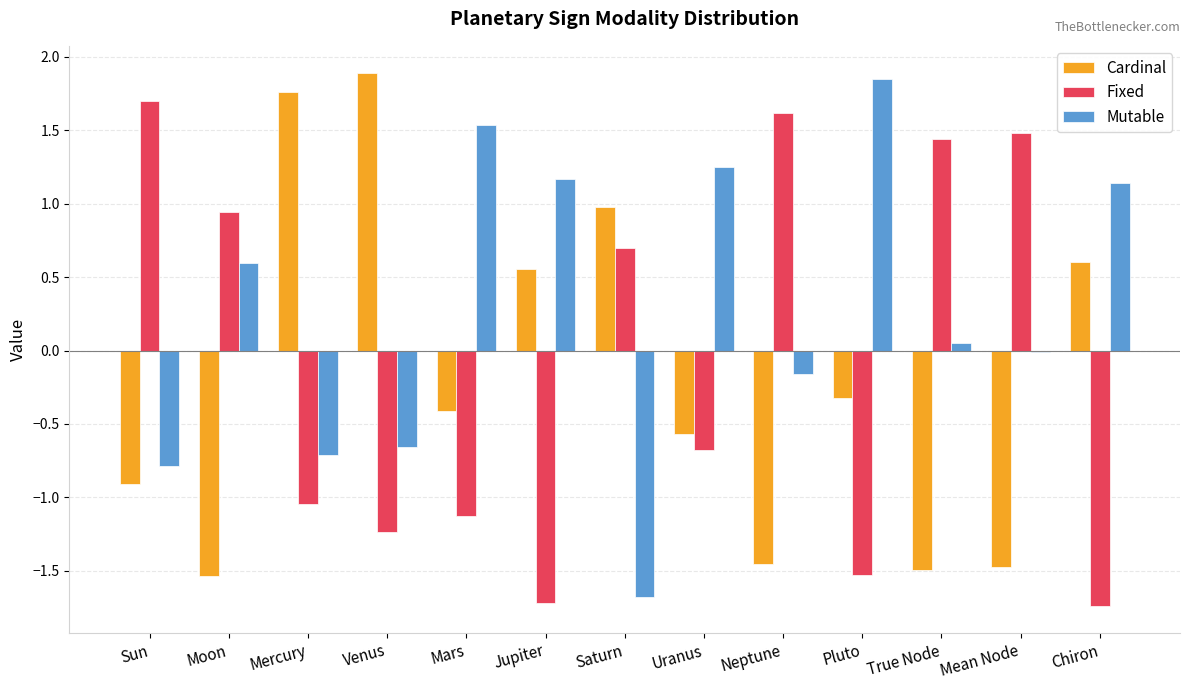

Count the number of data series in this chart.

3